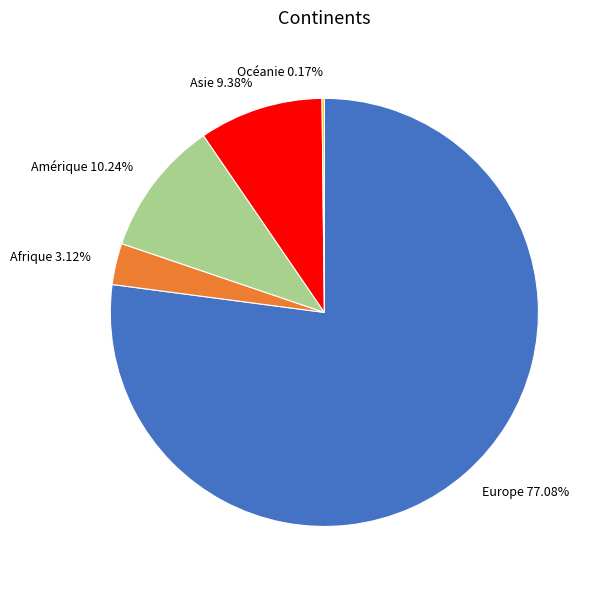

Is there a majority slice in this chart?

Yes